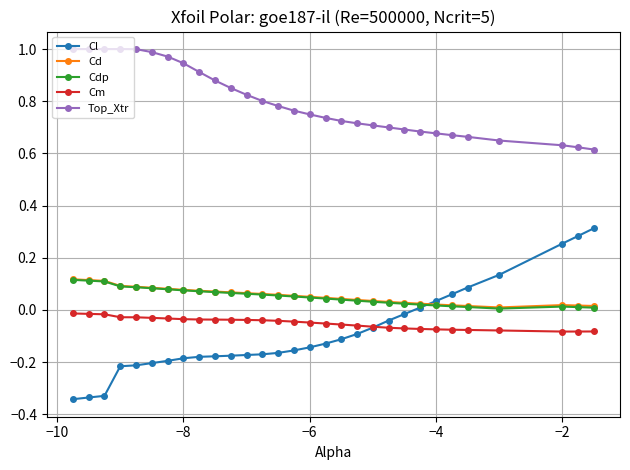

Which series has the largest total across all categories?

Top_Xtr